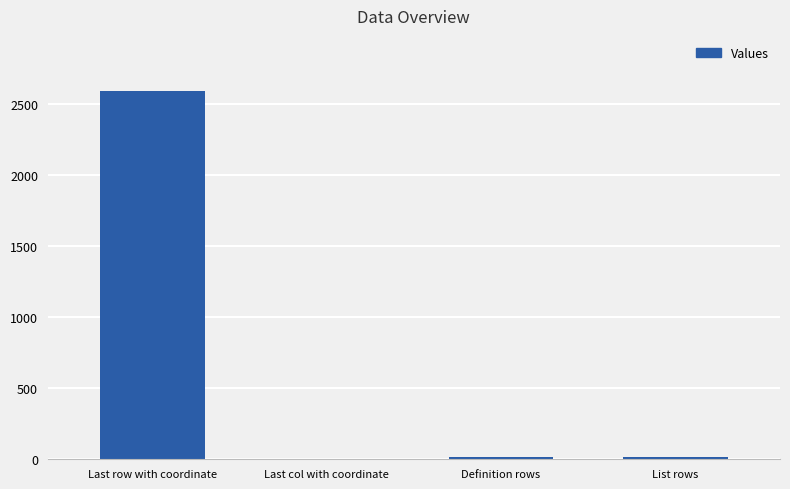

What is the sum of the values at Definition rows and Last col with coordinate?

16